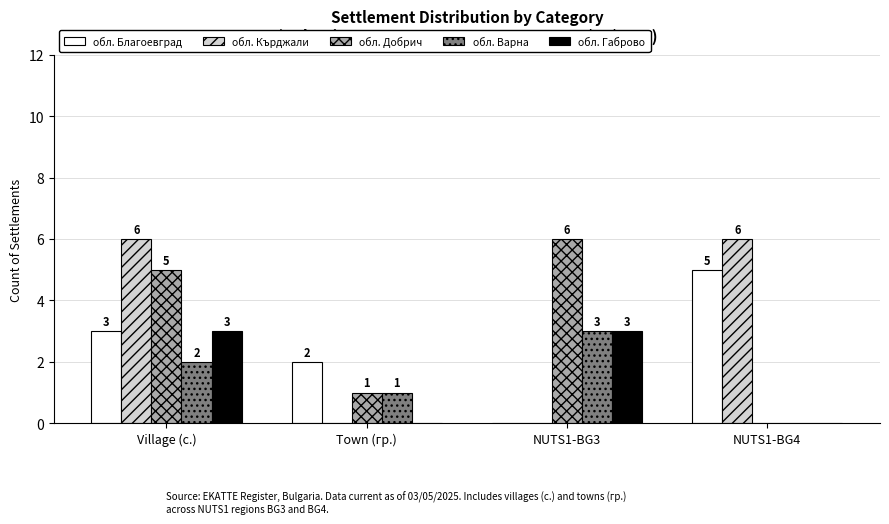

What is the total value across all series at NUTS1-BG3?

12